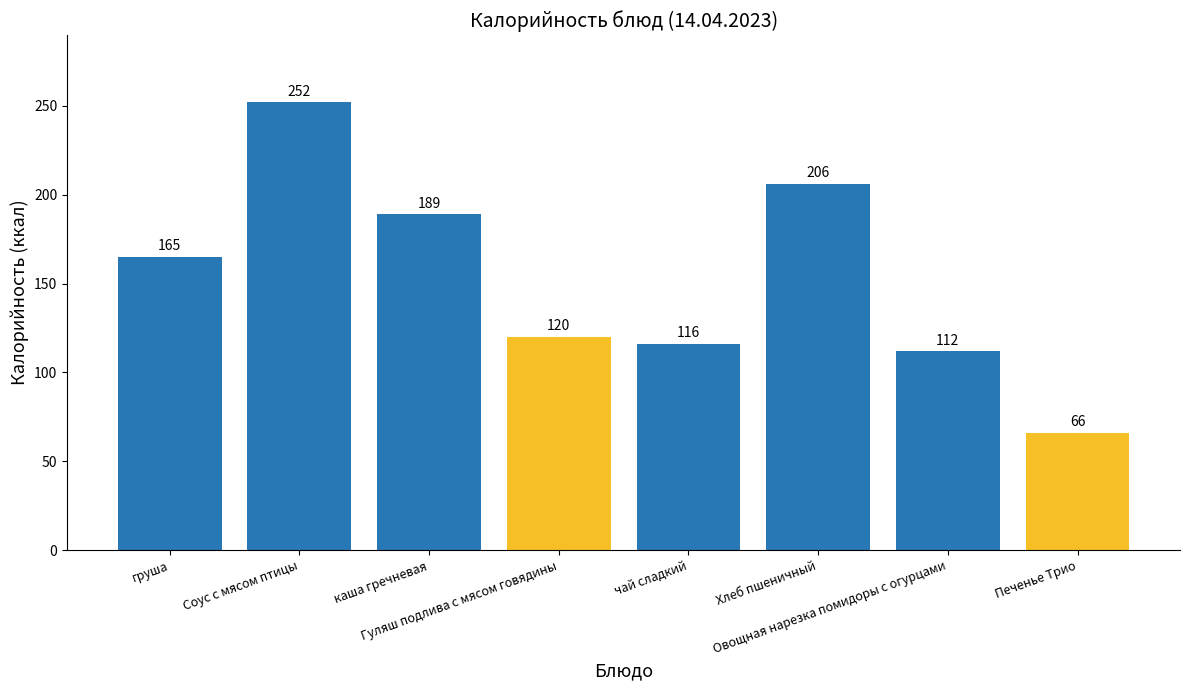

What is the average value?

153